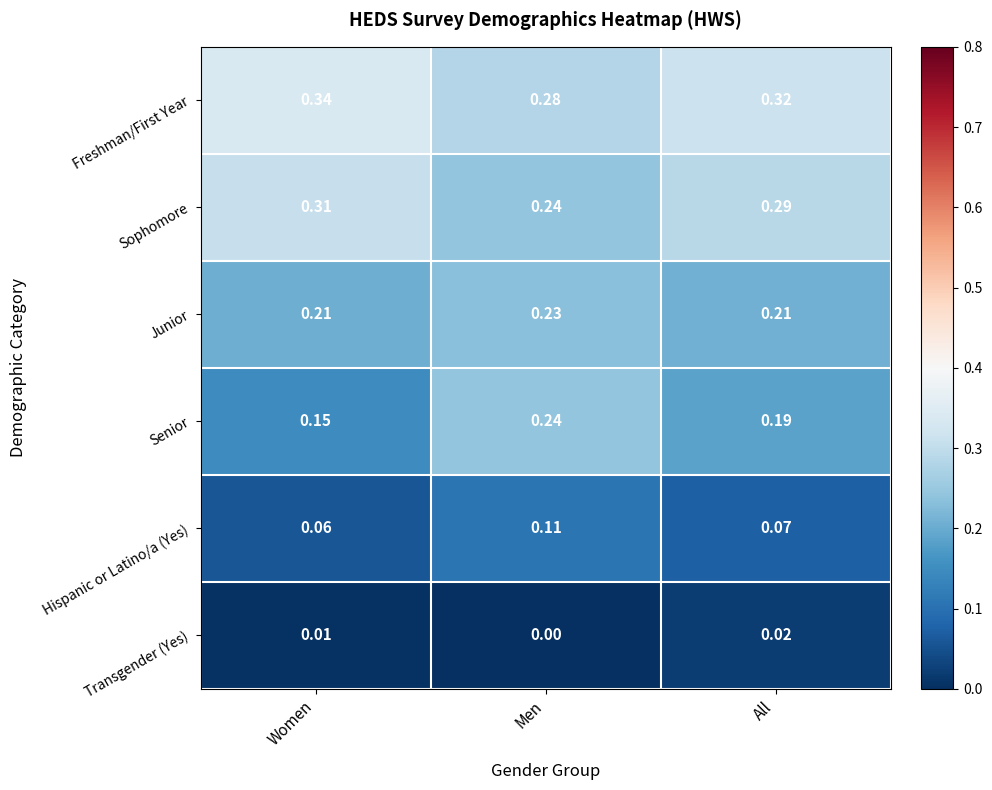

Which series changed the most between Women and All?

Senior